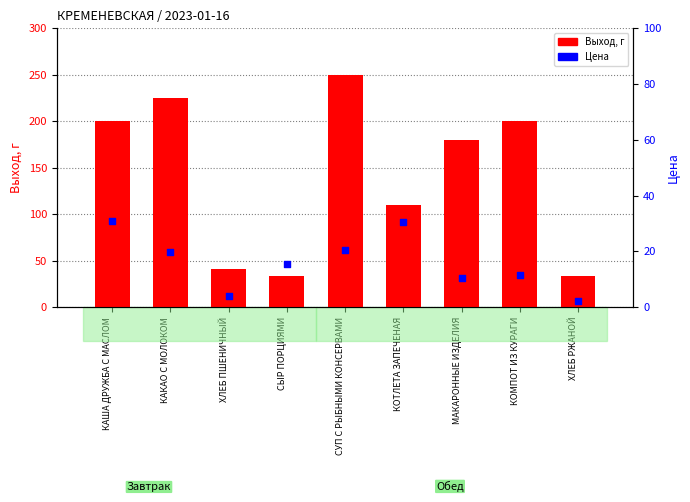

What is the total value across all series at МАКАРОННЫЕ ИЗДЕЛИЯ?

190.4